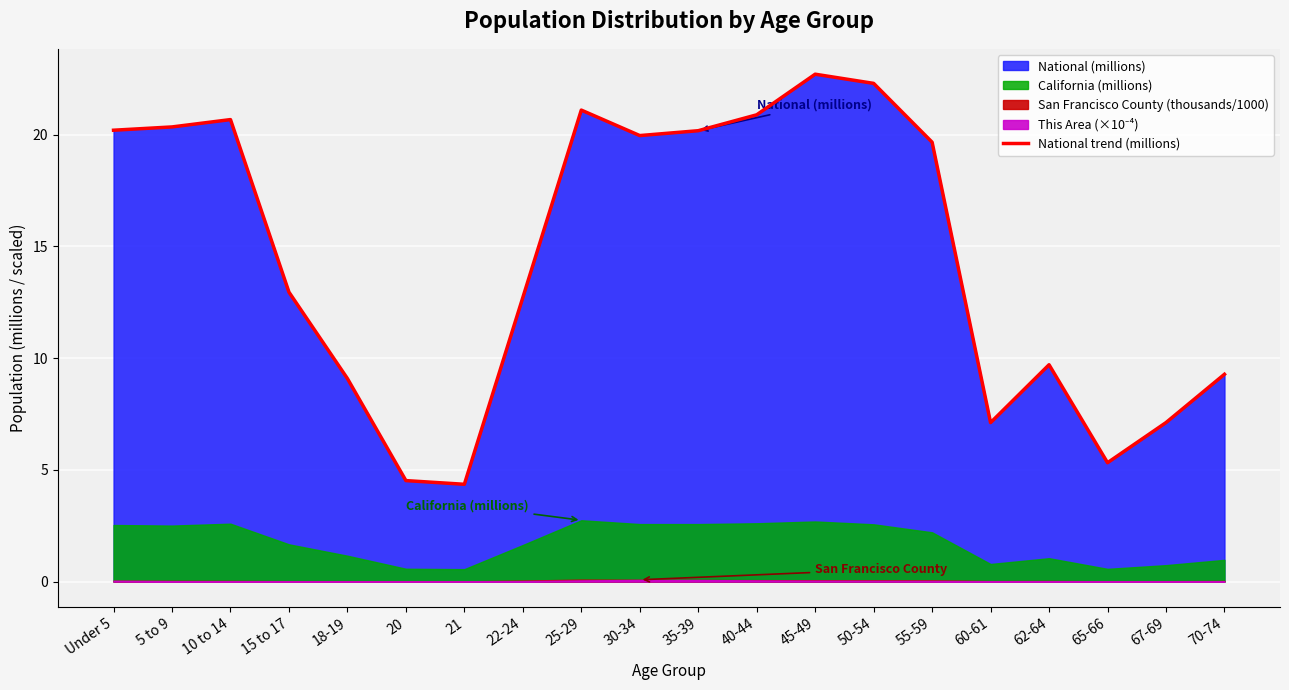

The National trend (millions) series shows 13.0 at 15 to 17. True or false?

True